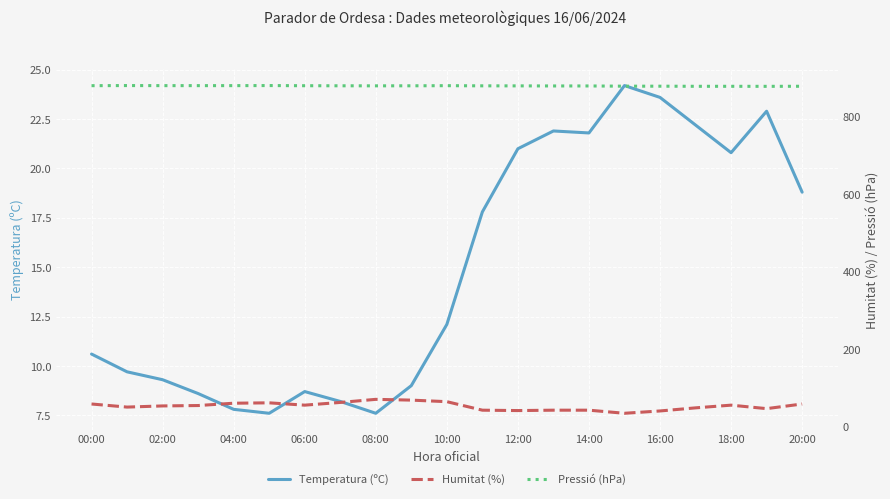

At which label is Pressió (hPa) closest to 879?

15